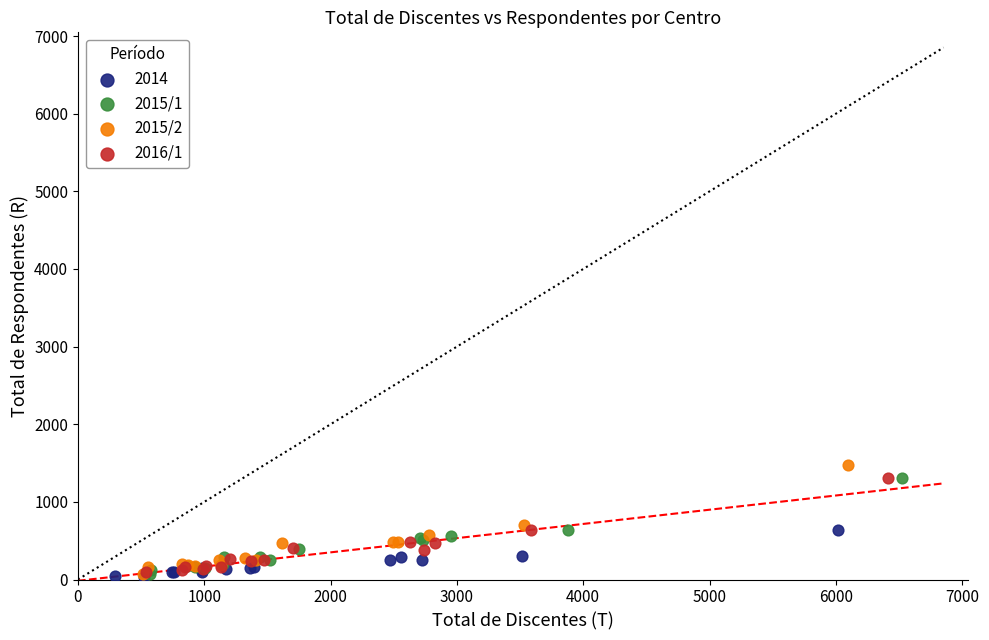

Which series reaches the maximum Y coordinate?

2015/2